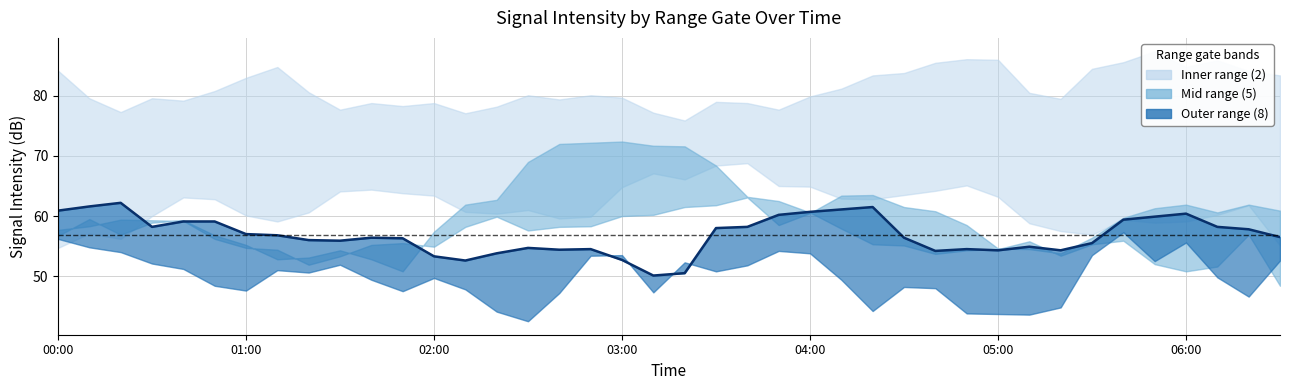

How many interior local valleys (lower than both neighbors) does the data have?

8